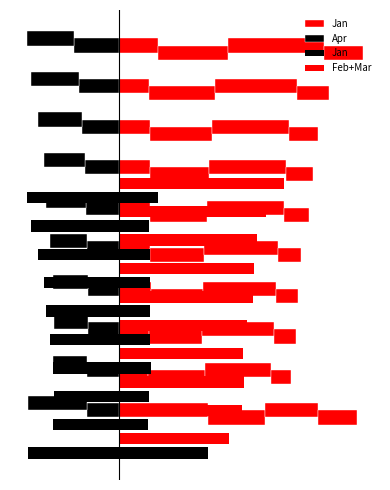

Which series changed the most between 5 and 7?

Apr